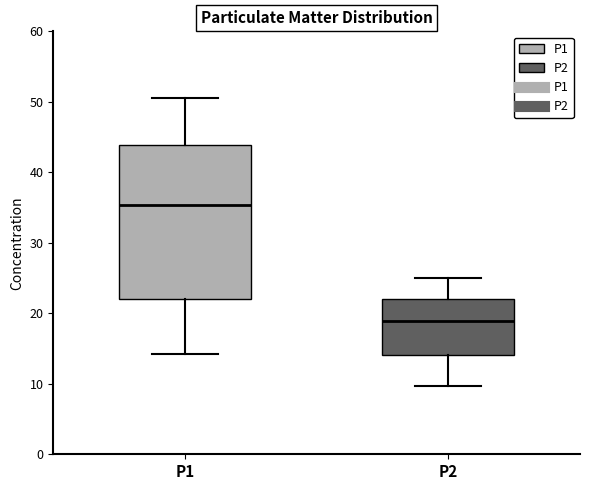

Where is the upper edge of the box for P1 on the y-axis? The values are not printed on the chart, so give them approximately, as read against the axis.

44